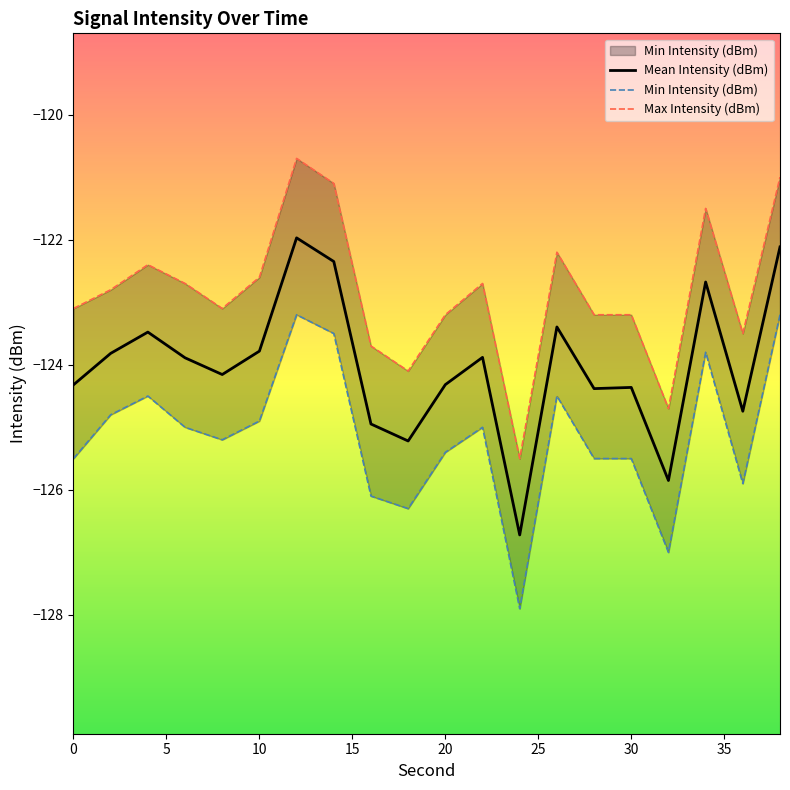

True or false: Mean Intensity (dBm) has a value of -84.9 at 30.

False